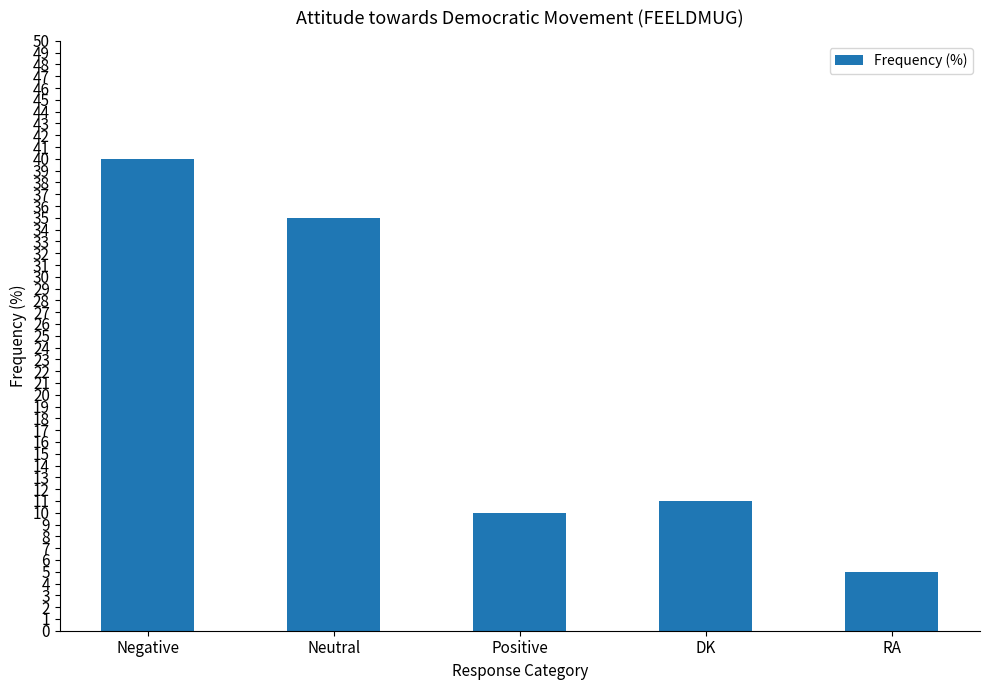

True or false: the data shows 68 at Negative.

False